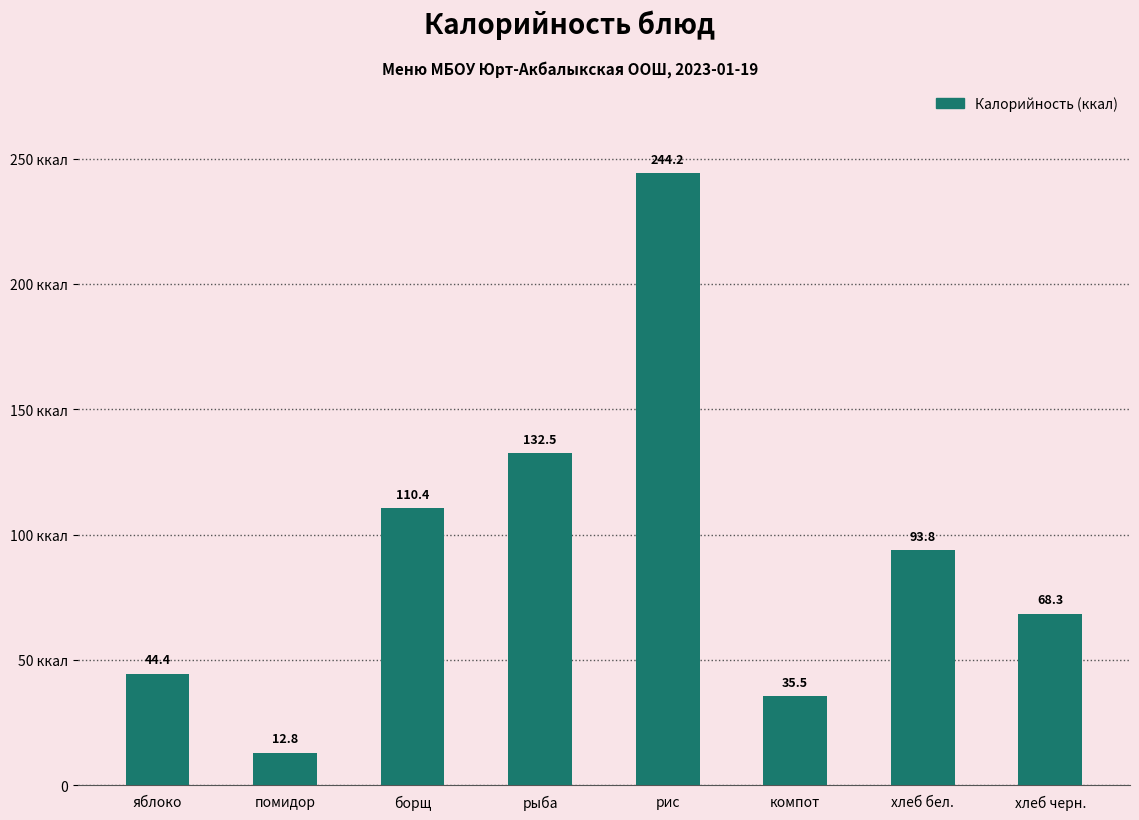

Where does the data first go above 93?

борщ